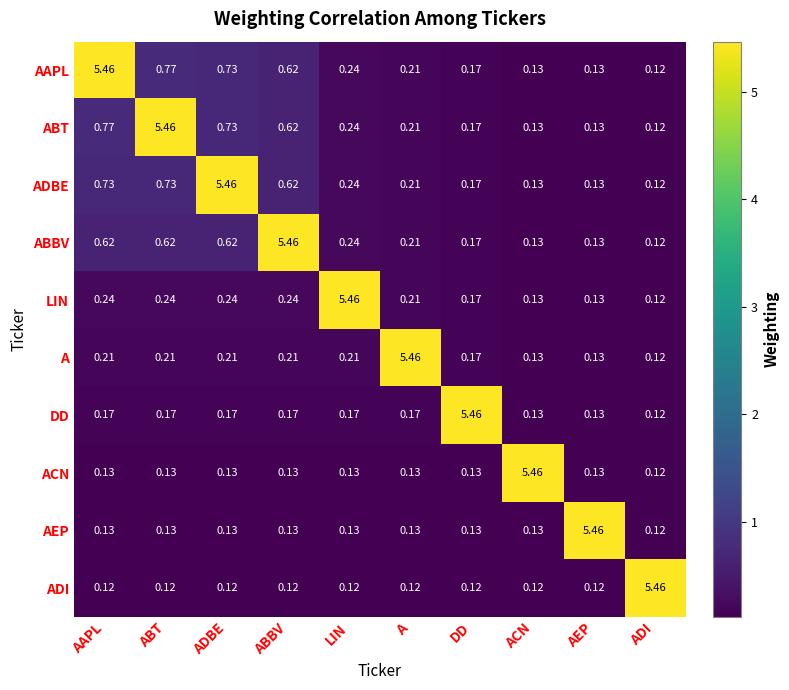

Is the value of A at ADBE greater than the value of AAPL at AAPL?

No